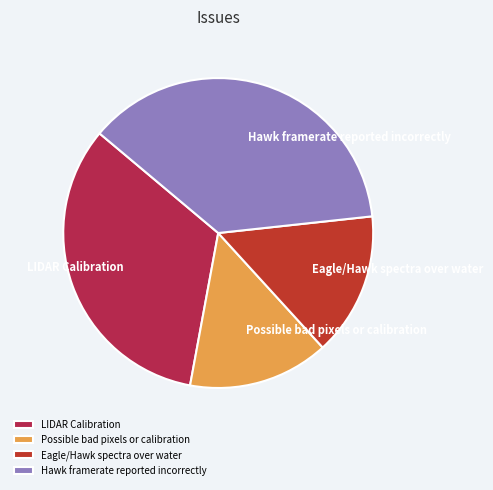

Count the number of slices in the pie.

4